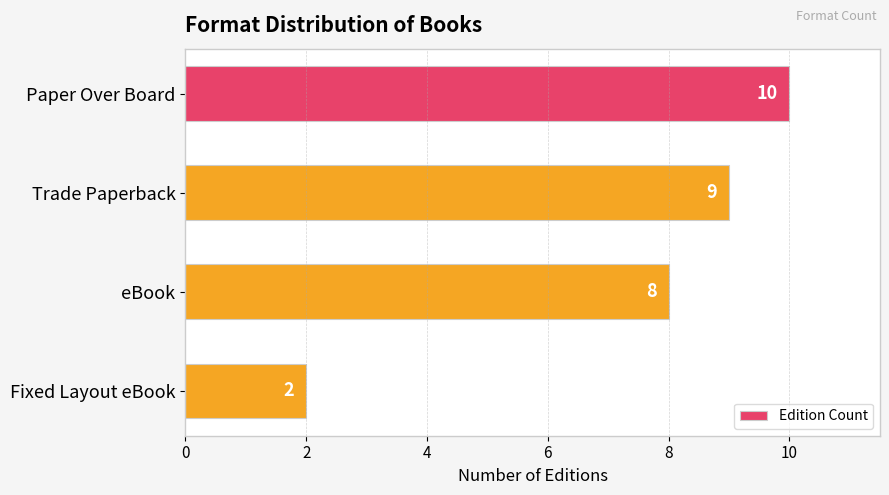

What is the average value?

7